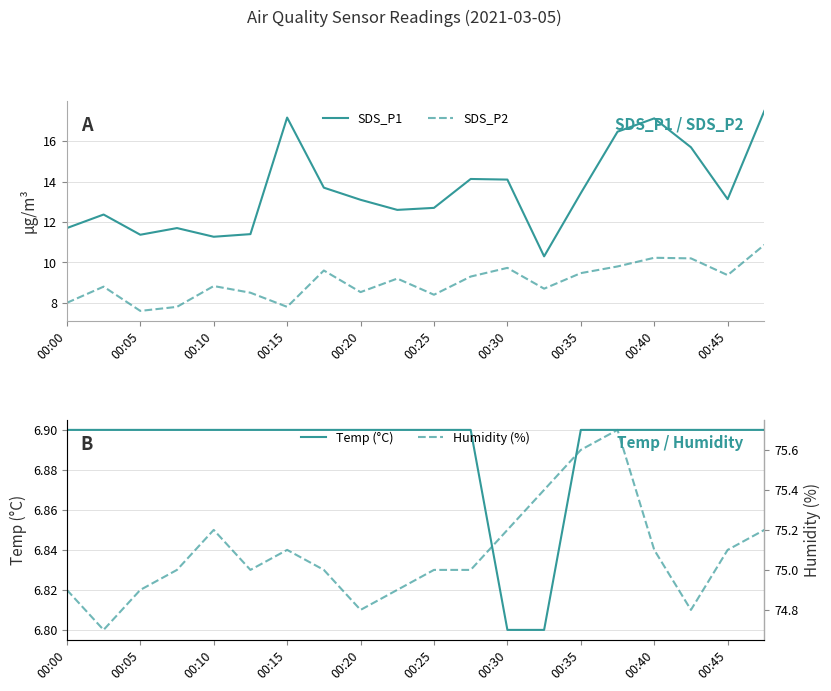

What is the value of the SDS_P1 point at the 6th from the left?

11.4